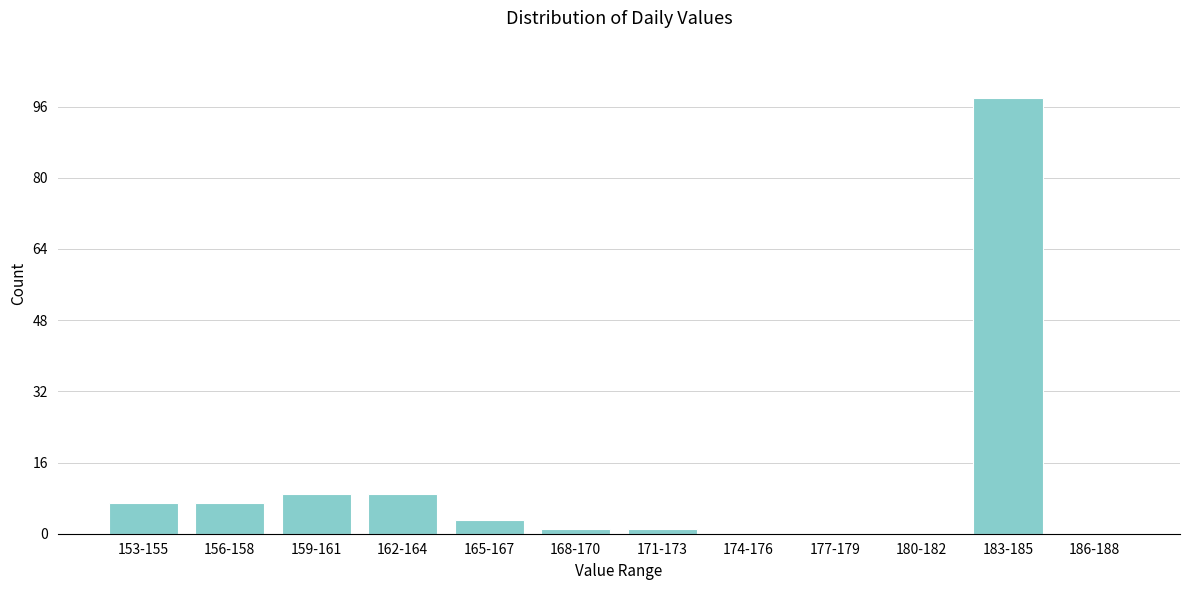

Reading left to right, what are all the values shown in this chart?

153-155=7	156-158=7	159-161=9	162-164=9	165-167=3	168-170=1	171-173=1	174-176=0	177-179=0	180-182=0	183-185=98	186-188=0